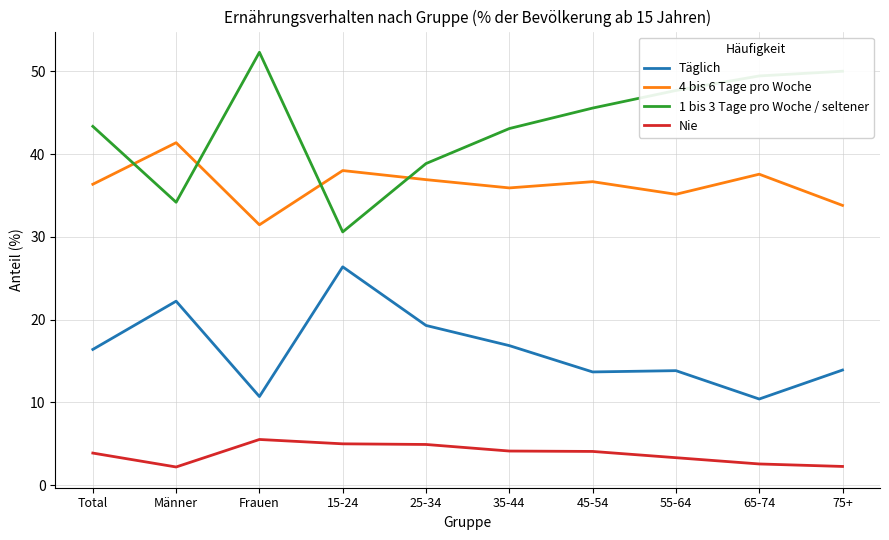

What position from the left is Frauen?

3